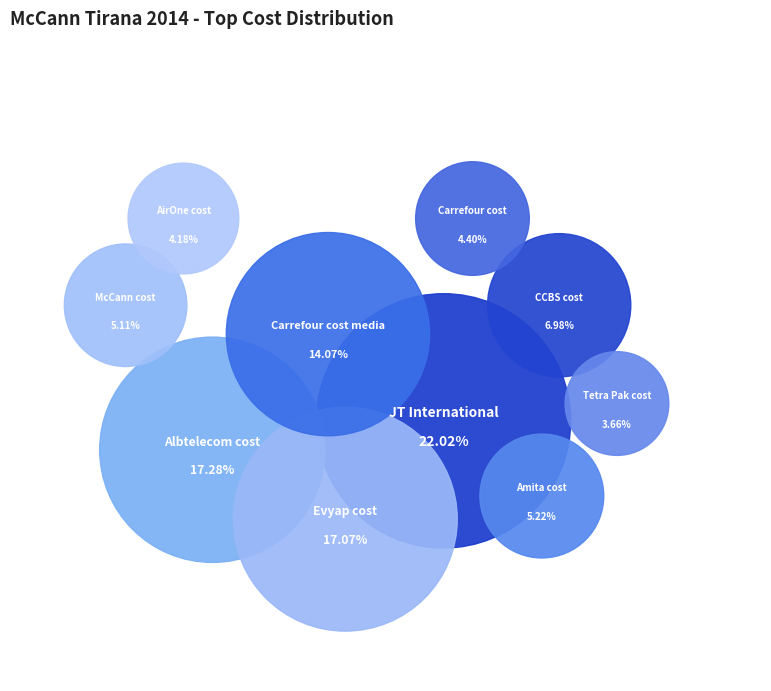

What is the ratio of the value at Amita cost to the value at JT International?

0.2